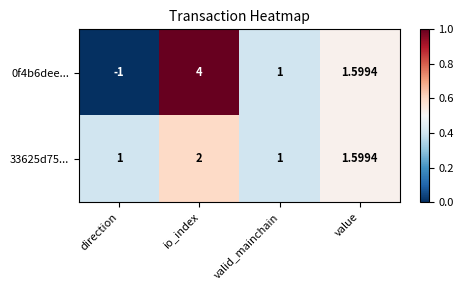

At which category is the sum across all series the highest?

io_index